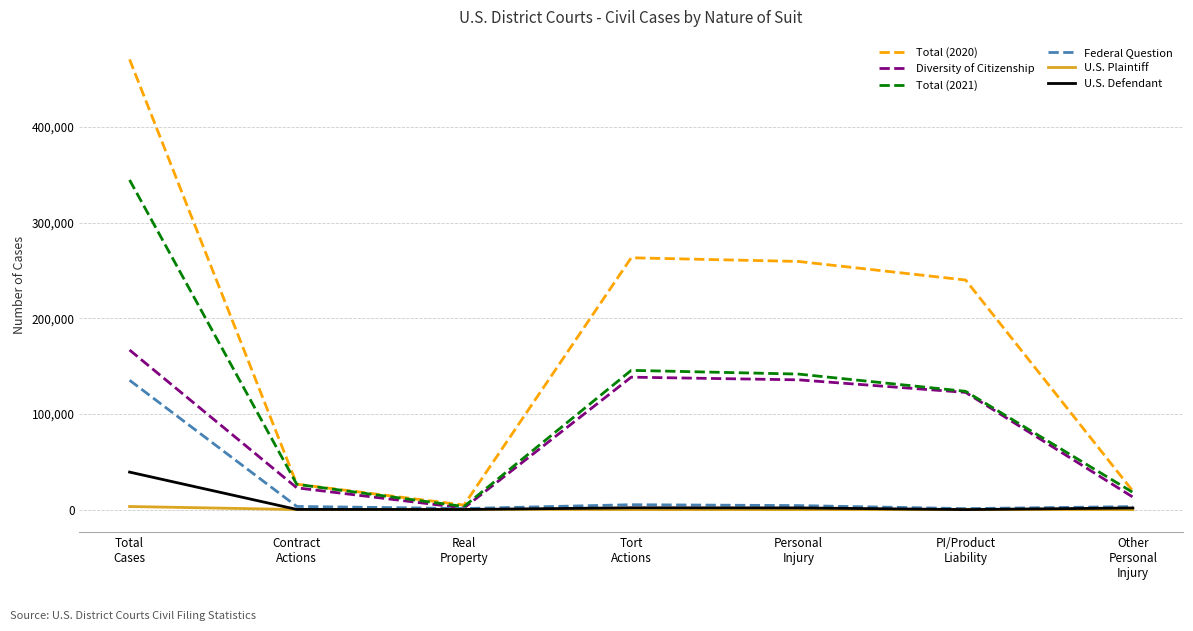

Rank the series by their maximum value, from lowest to highest.

U.S. Plaintiff, U.S. Defendant, Federal Question, Diversity of Citizenship, Total (2021), Total (2020)